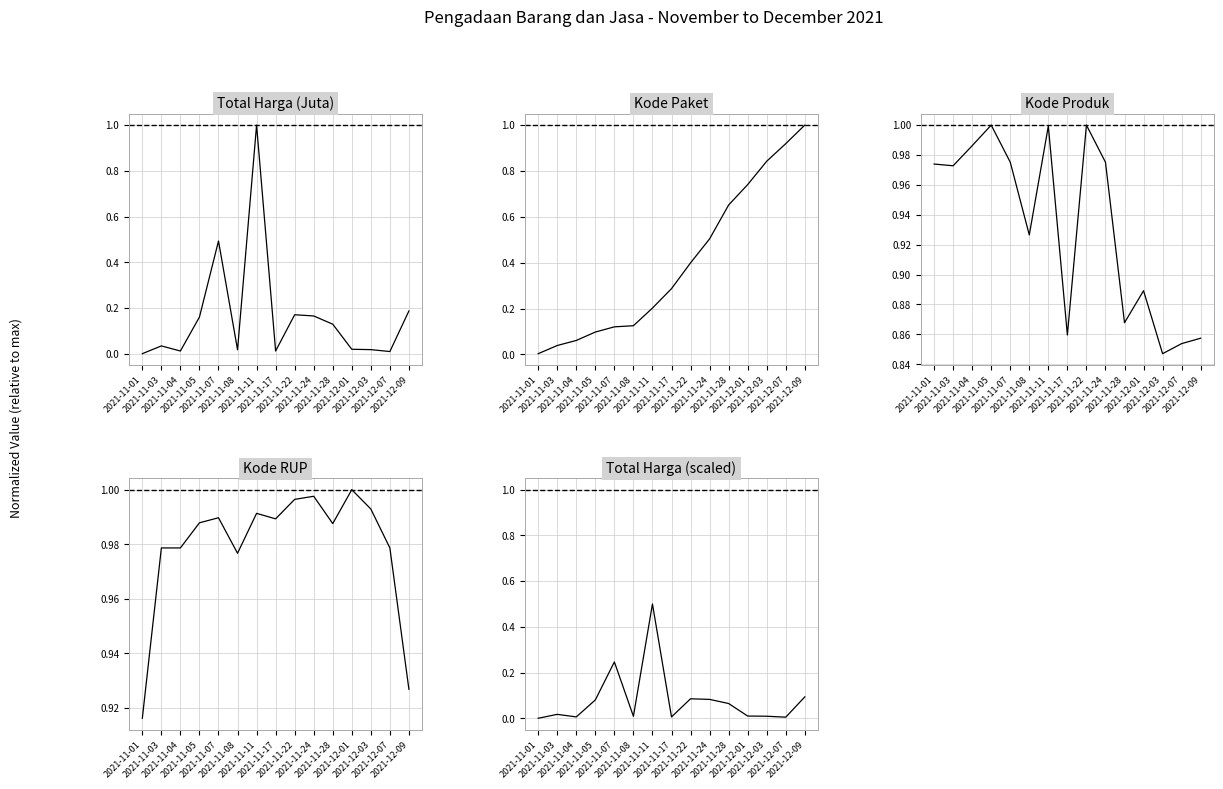

Rank the series by their maximum value, from highest to lowest.

Total Harga (Juta), Kode Paket, Kode Produk, Kode RUP, Total Harga (scaled)